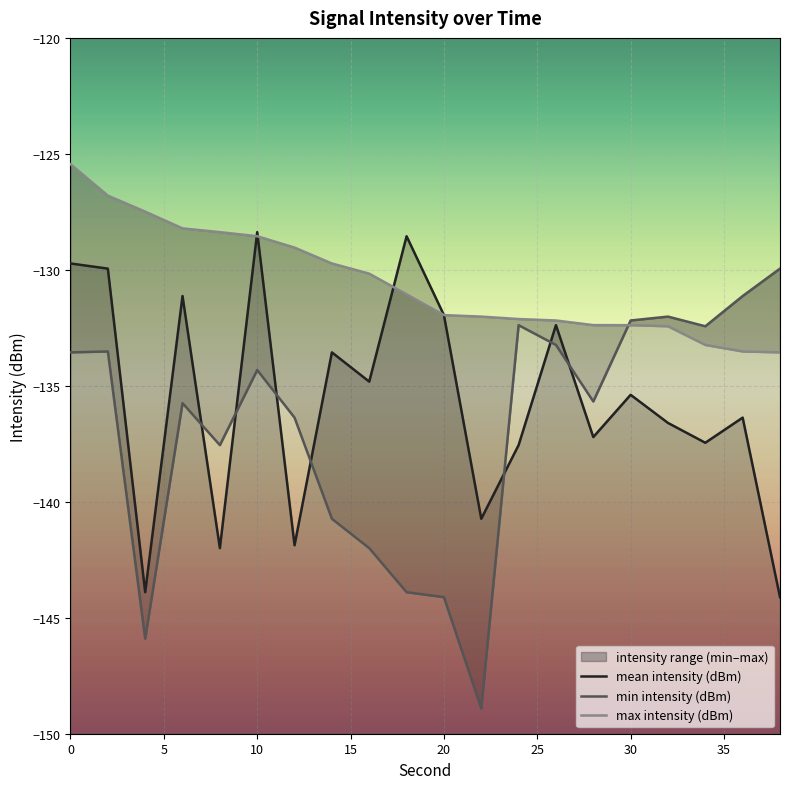

What is the difference between the maximum and second lowest values in the min intensity (dBm) series?

16.0